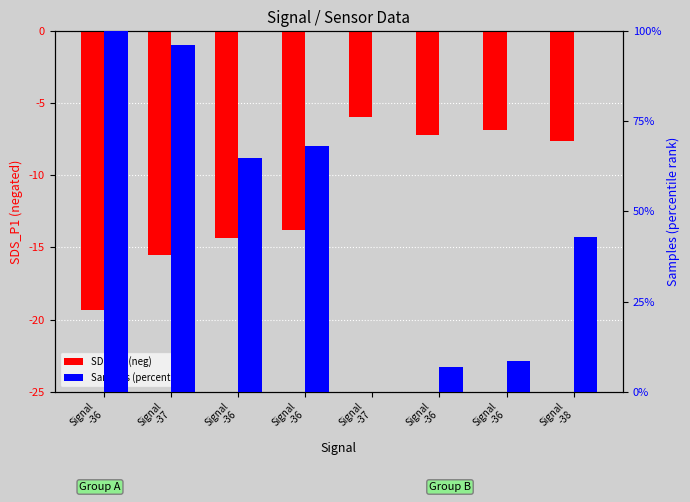

What is the sum of the SDS_P1 (neg) values at Signal
-36 and Signal
-38?

-21.4